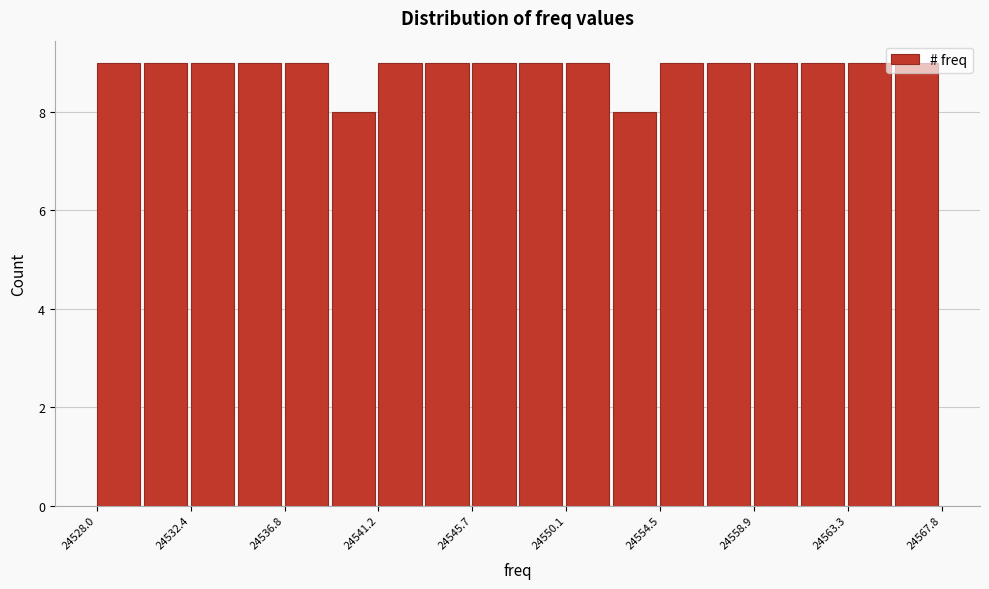

Reading left to right, transcribe this chart: for each bar, give the range it covers on the x-axis and its height. Neither the bar edges nor the heights are printed on the chart, so give them approximately, as read against the axes.

24528.0 to 24530.0: 9
24530.0 to 24532.5: 9
24532.5 to 24534.5: 9
24534.5 to 24537.0: 9
24537.0 to 24539.0: 9
24539.0 to 24541.5: 8
24541.5 to 24543.5: 9
24543.5 to 24545.5: 9
24545.5 to 24548.0: 9
24548.0 to 24550.0: 9
24550.0 to 24552.5: 9
24552.5 to 24554.5: 8
24554.5 to 24556.5: 9
24556.5 to 24559.0: 9
24559.0 to 24561.0: 9
24561.0 to 24563.5: 9
24563.5 to 24565.5: 9
24565.5 to 24568.0: 9